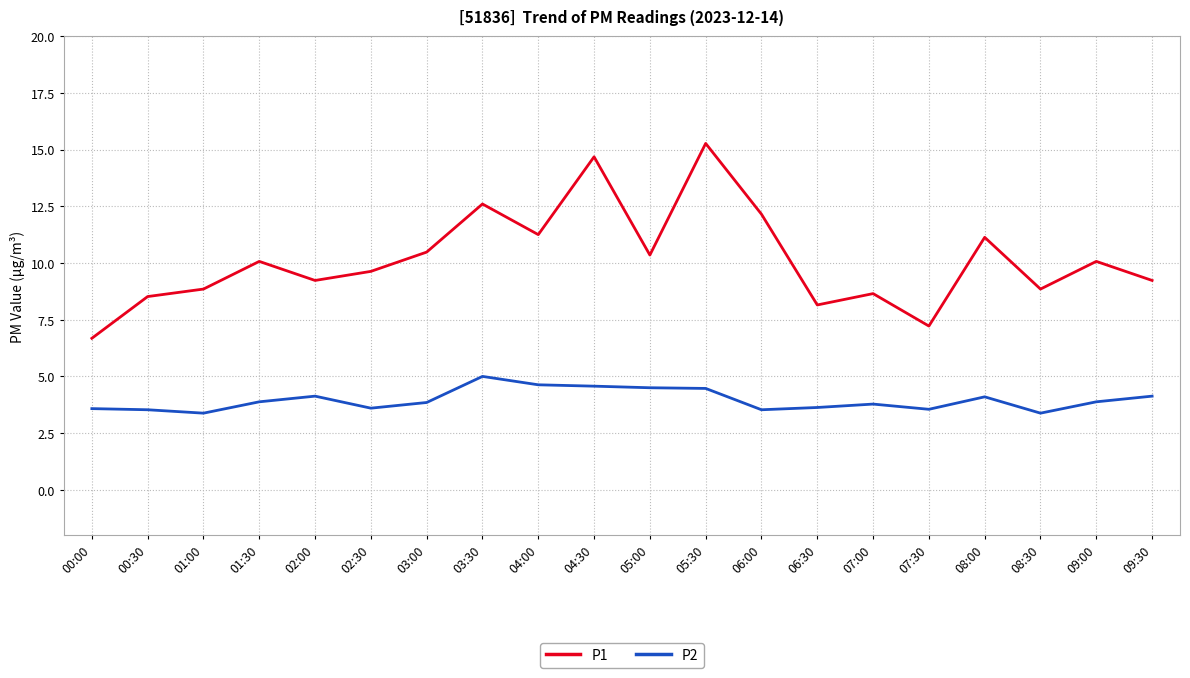

How many lines are shown in the chart?

2